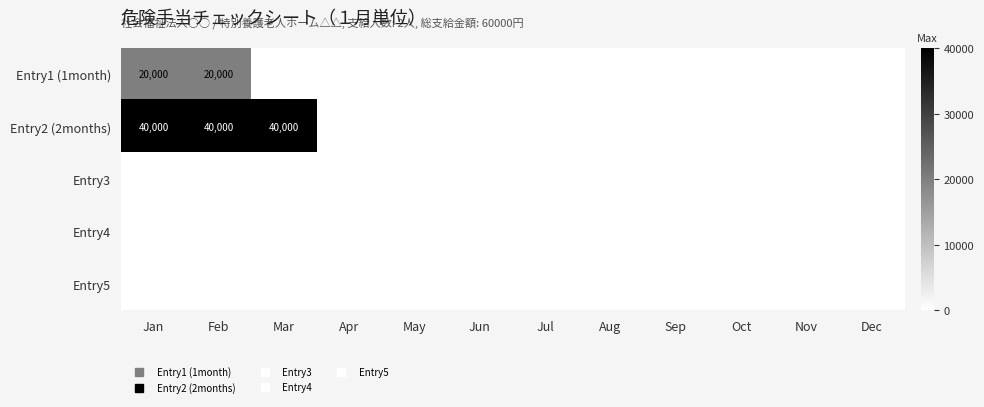

At which label is Entry5 closest to 0?

Jan